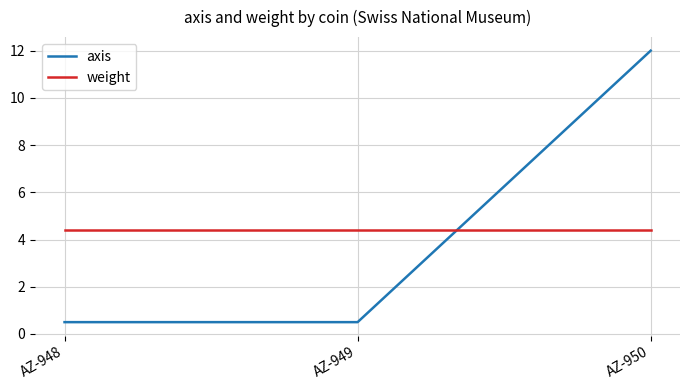

What is the approximate value of axis at AZ-948?

0.5